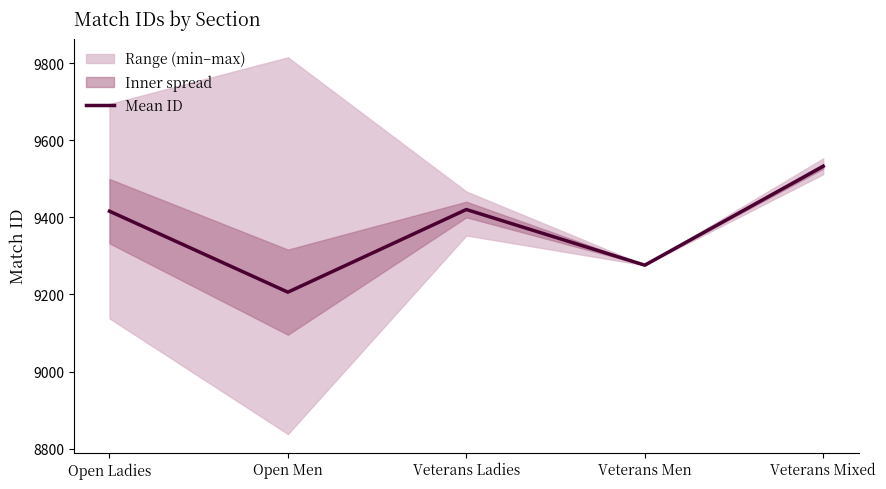

What is the maximum value shown in the chart?

9532.5